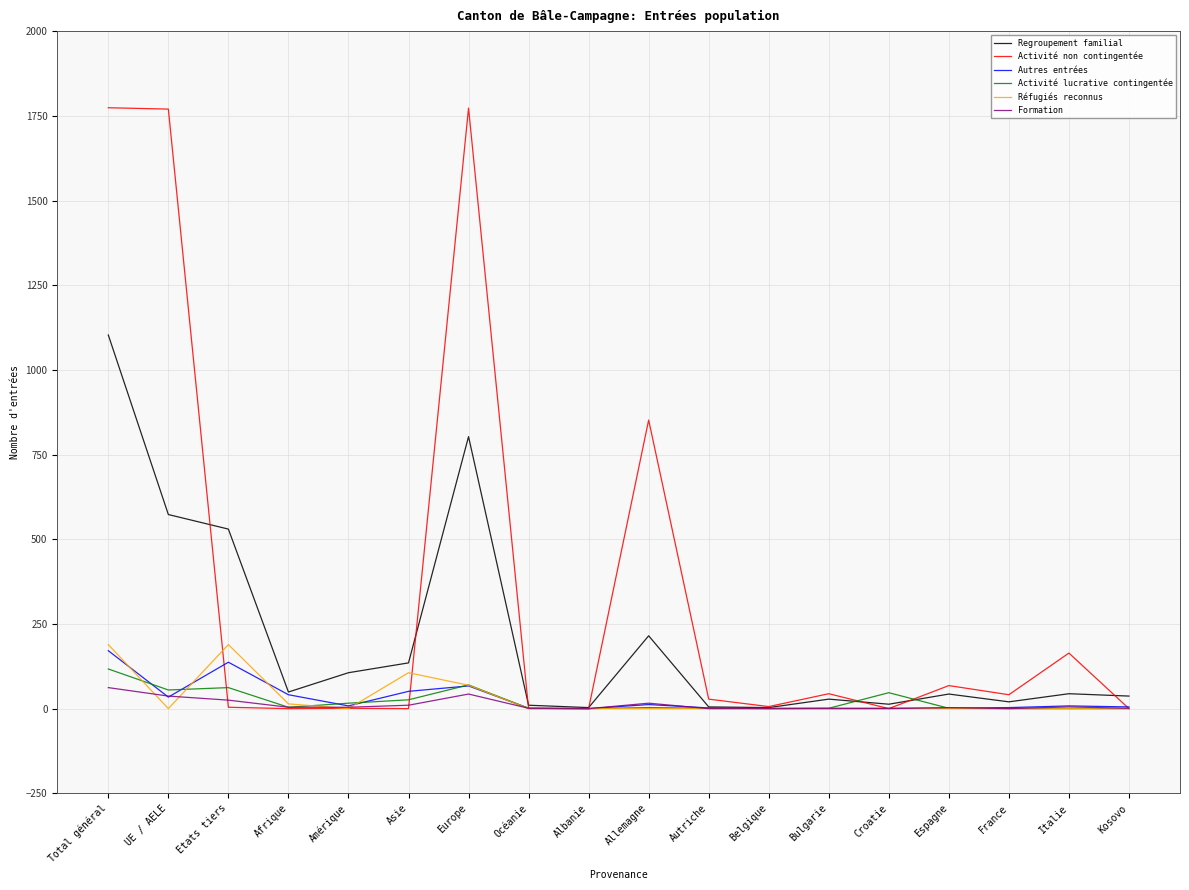

Which series has the largest total across all categories?

Activité non contingentée